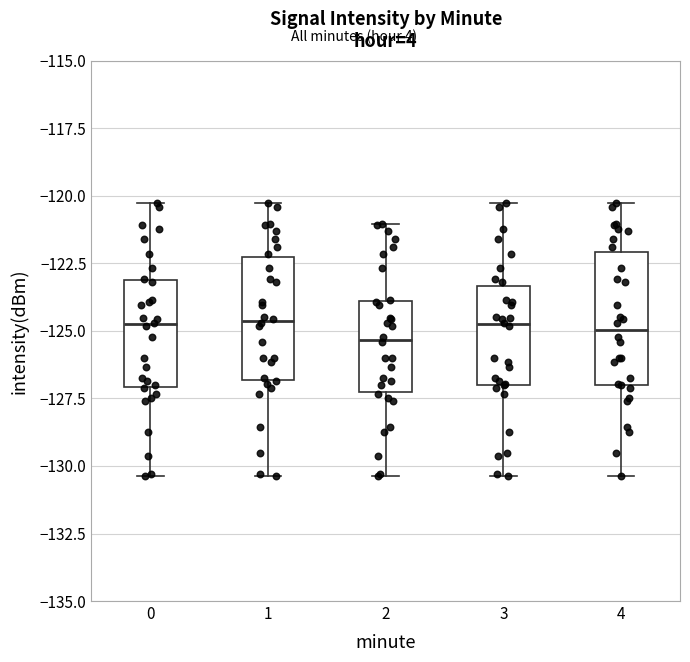

Reading left to right, read every box against the y-axis: the position of its median line, the range the box covers, and the ends of its whiskers. The values are not printed on the chart, so give them approximately, as read against the axis.

0: median -125.0, box -127.0 to -123.0, whiskers -130.5 to -120.5
1: median -124.5, box -127.0 to -122.5, whiskers -130.5 to -120.5
2: median -125.5, box -127.0 to -124.0, whiskers -130.5 to -121.0
3: median -125.0, box -127.0 to -123.5, whiskers -130.5 to -120.5
4: median -125.0, box -127.0 to -122.0, whiskers -130.5 to -120.5